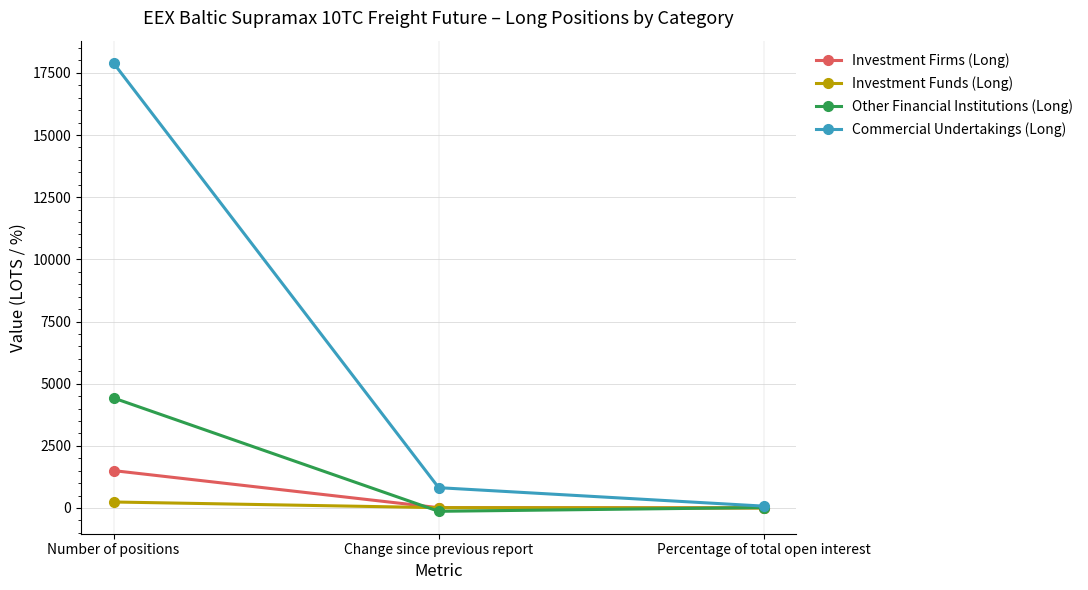

Rank the series at Number of positions from highest to lowest value.

Commercial Undertakings (Long), Other Financial Institutions (Long), Investment Firms (Long), Investment Funds (Long)